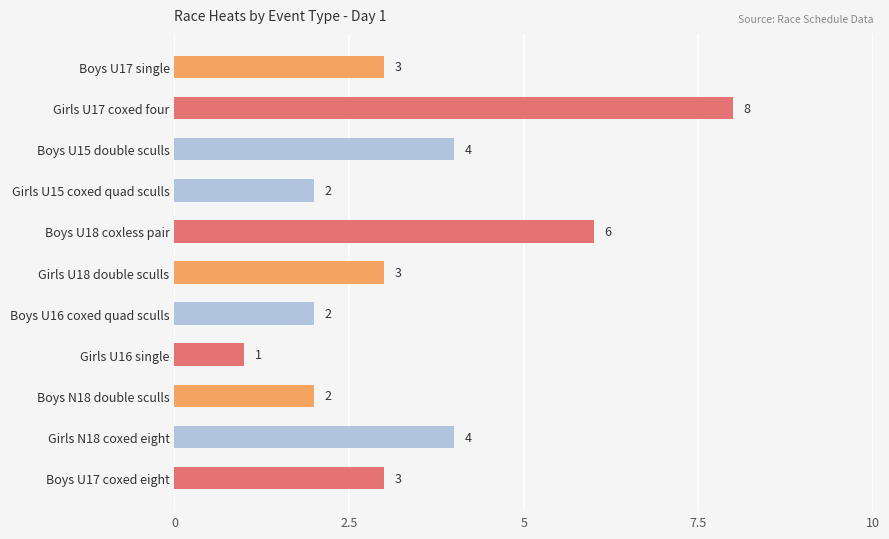

What is the label of the 5th bar from the top?

Boys U18 coxless pair